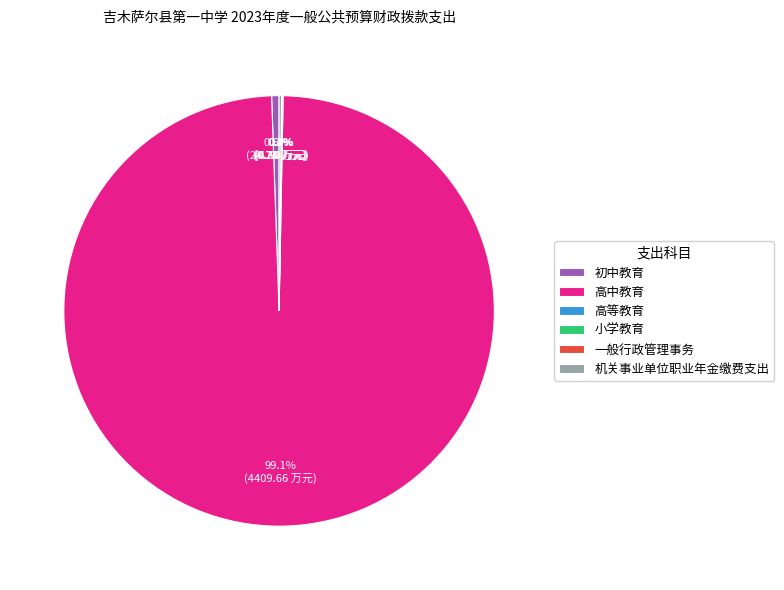

What percentage is NOT represented by 初中教育?

99.4%